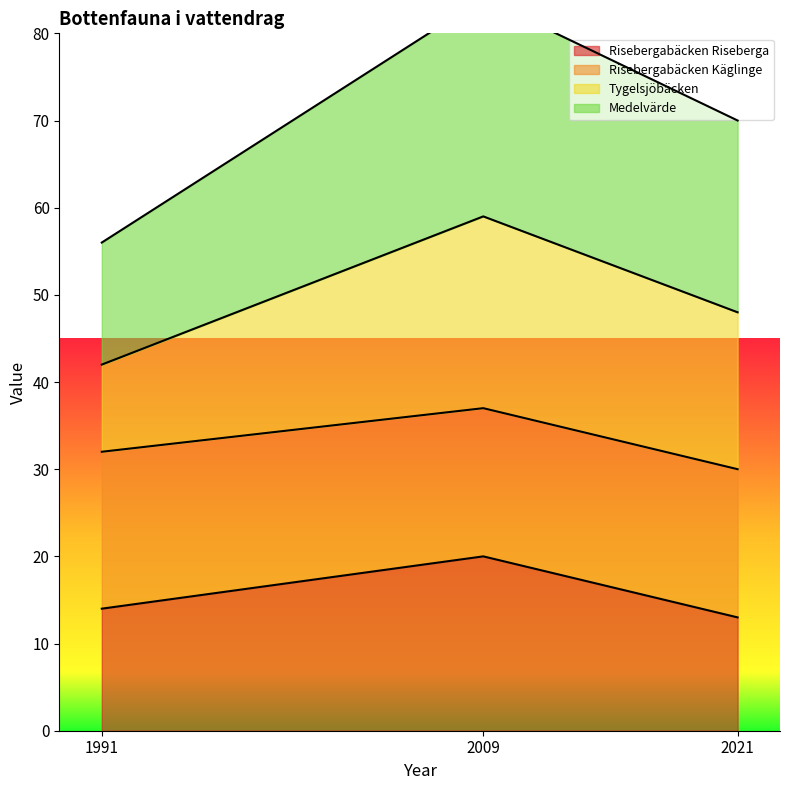

Is it true that Risebergabäcken Riseberga equals 23 at 1991?

False